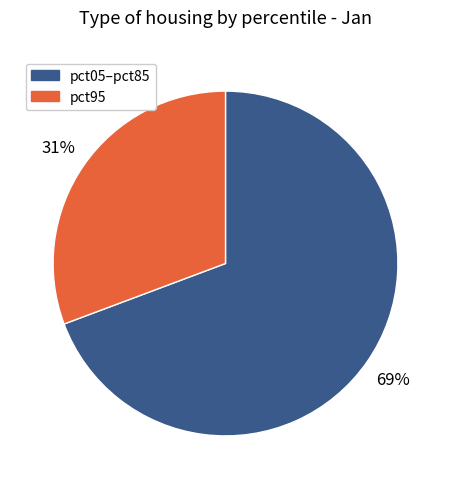

To the nearest percent, what is the average slice percentage?

50%